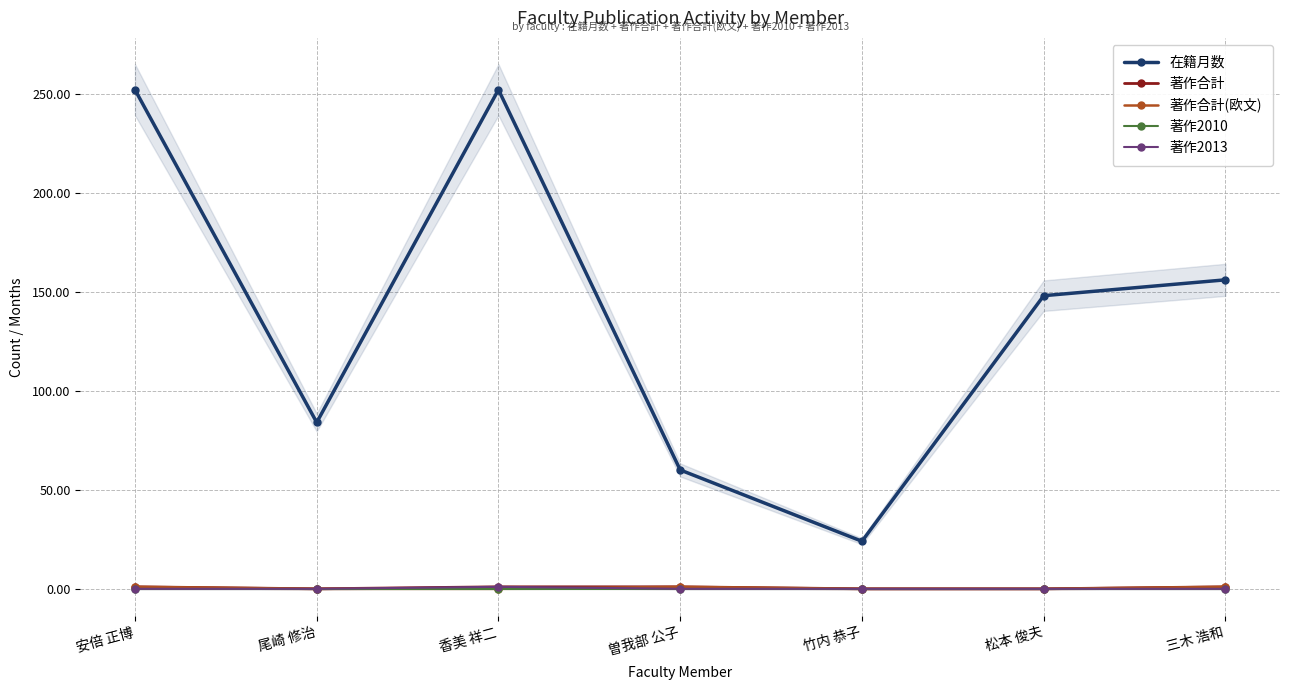

The value of 在籍月数 at 安倍 正博 is 448. True or false?

False